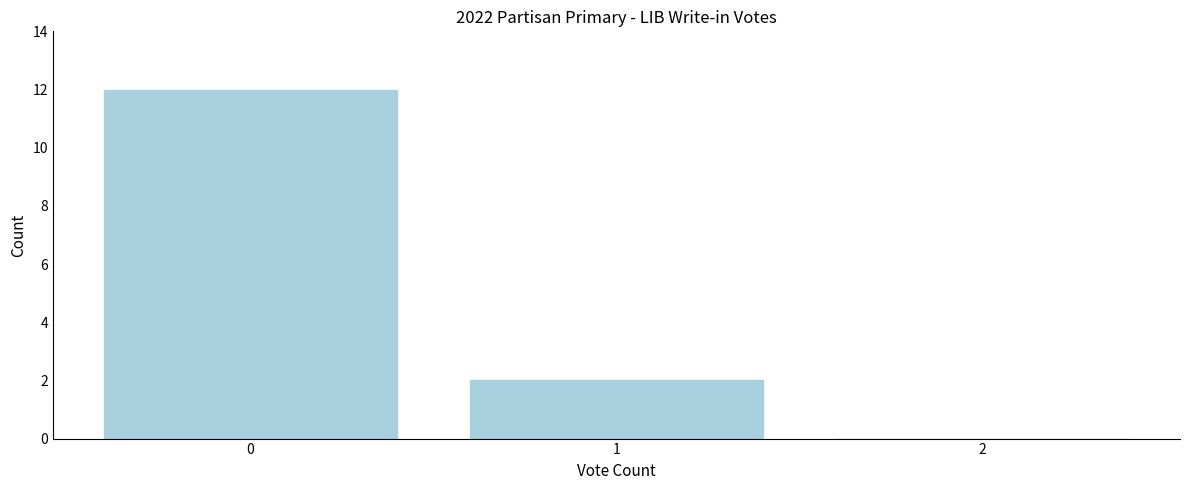

Reading right to left, transcribe all the data shown in this chart.

2=0	1=2	0=12